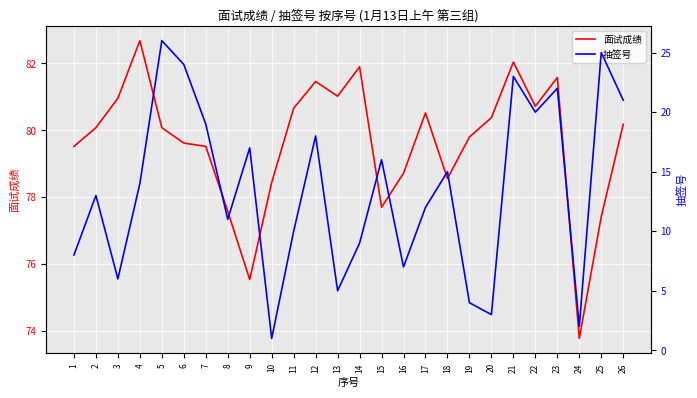

True or false: 面试成绩 and 抽签号 intersect in this chart.

False